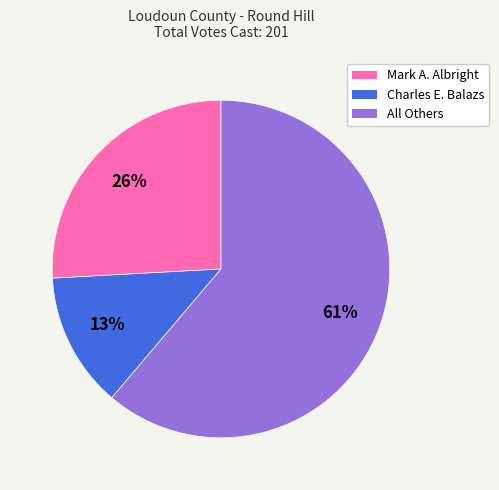

True or false: All Others accounts for 61% of the total.

True